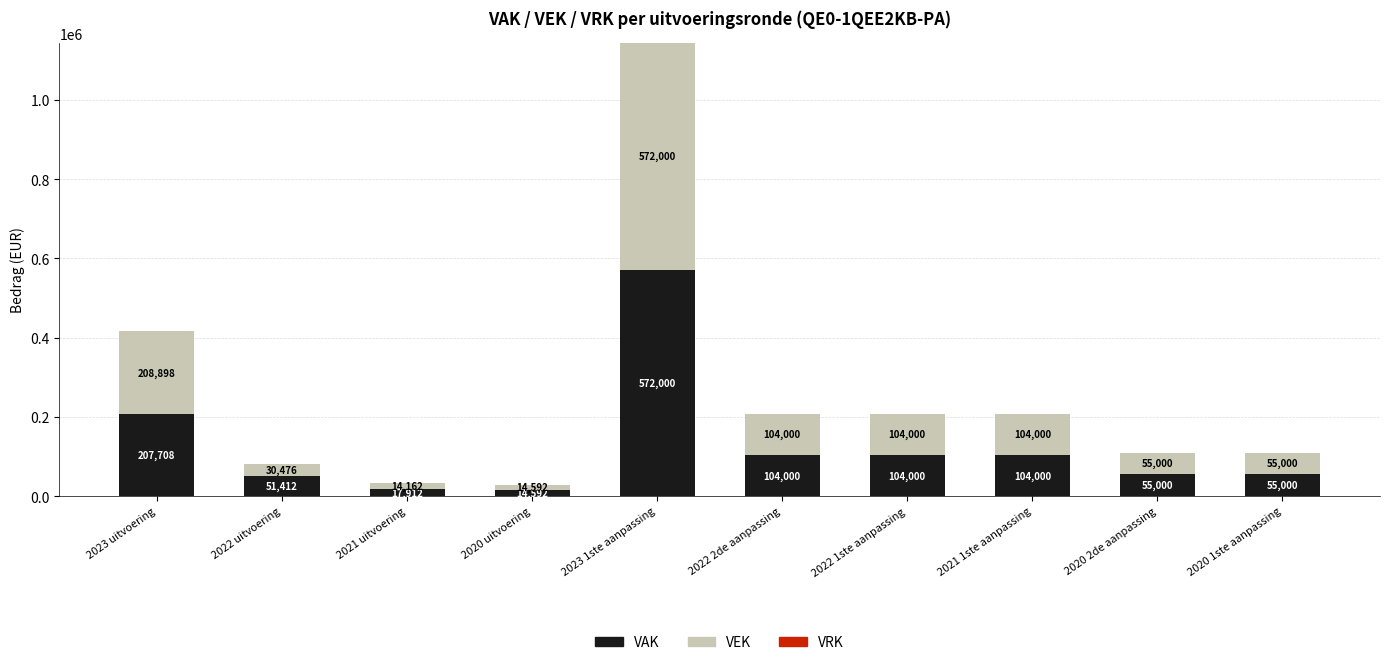

Is it true that VAK equals 17912 at 2021 uitvoering?

True